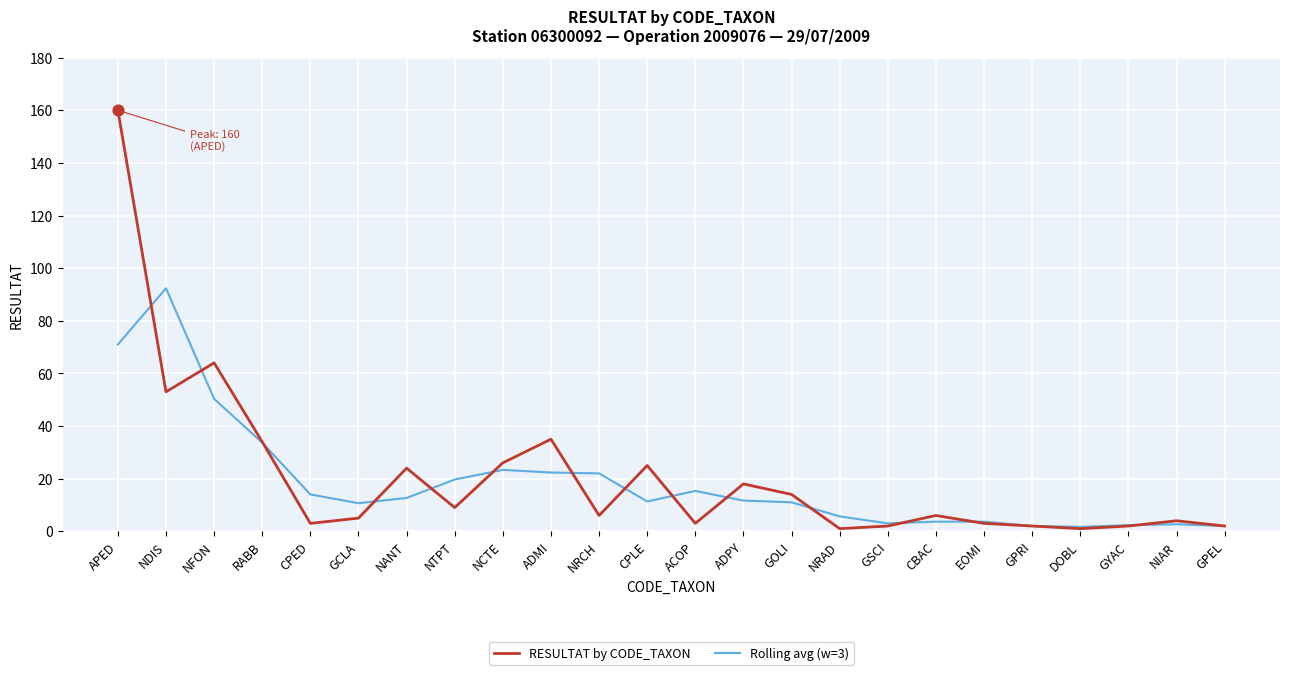

What are all the series names shown in the legend?

RESULTAT by CODE_TAXON, Rolling avg (w=3)